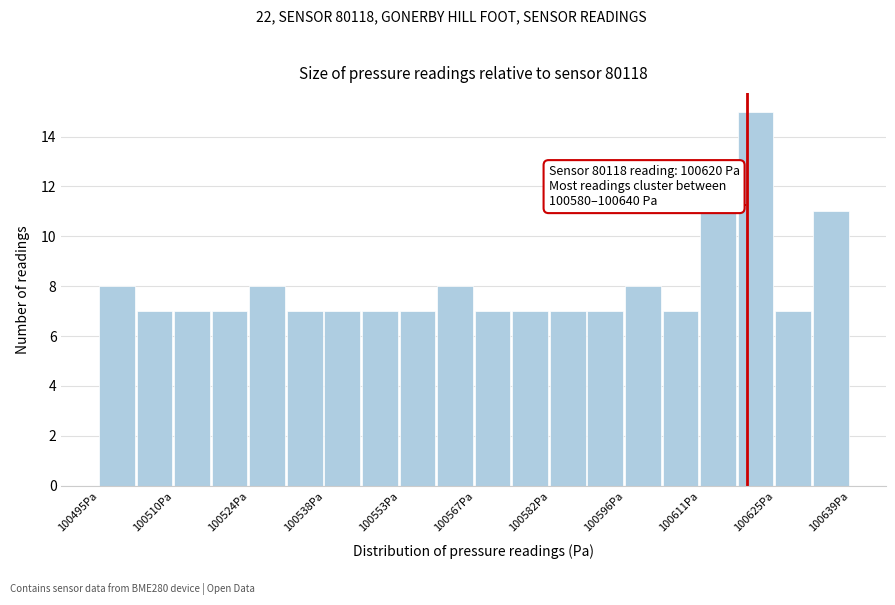

Read against the x-axis, roughly where is the centre of the tallest bar?

100622